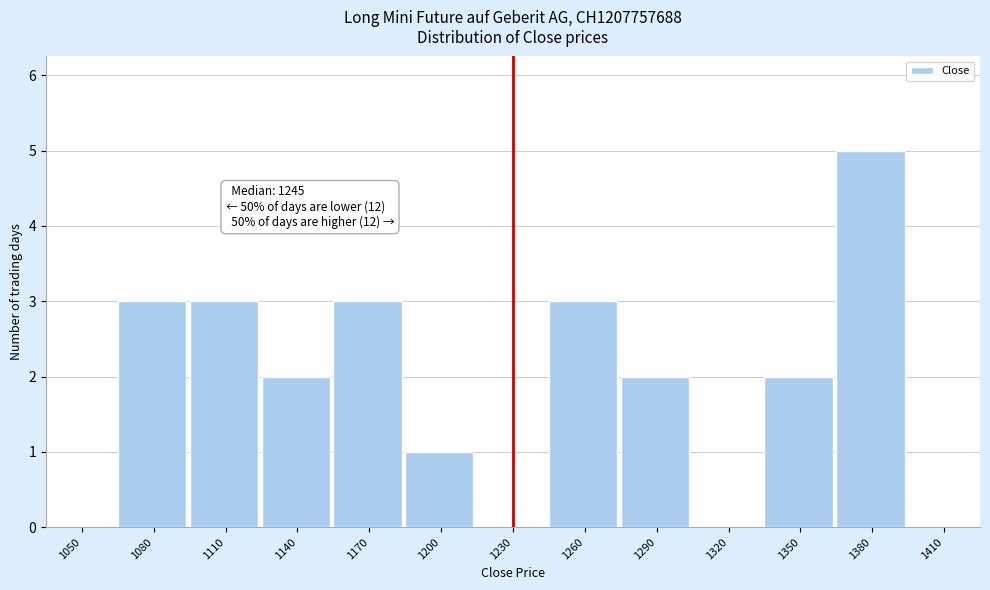

Reading left to right, list all the values displayed in this chart.

1050=0	1080=3	1110=3	1140=2	1170=3	1200=1	1230=0	1260=3	1290=2	1320=0	1350=2	1380=5	1410=0